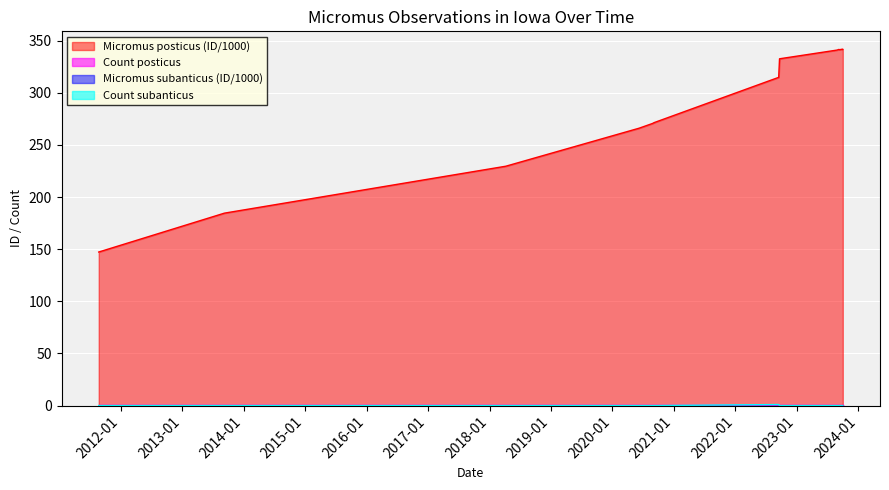

What is the value of the Micromus posticus point at the 8th from the left?

271.3